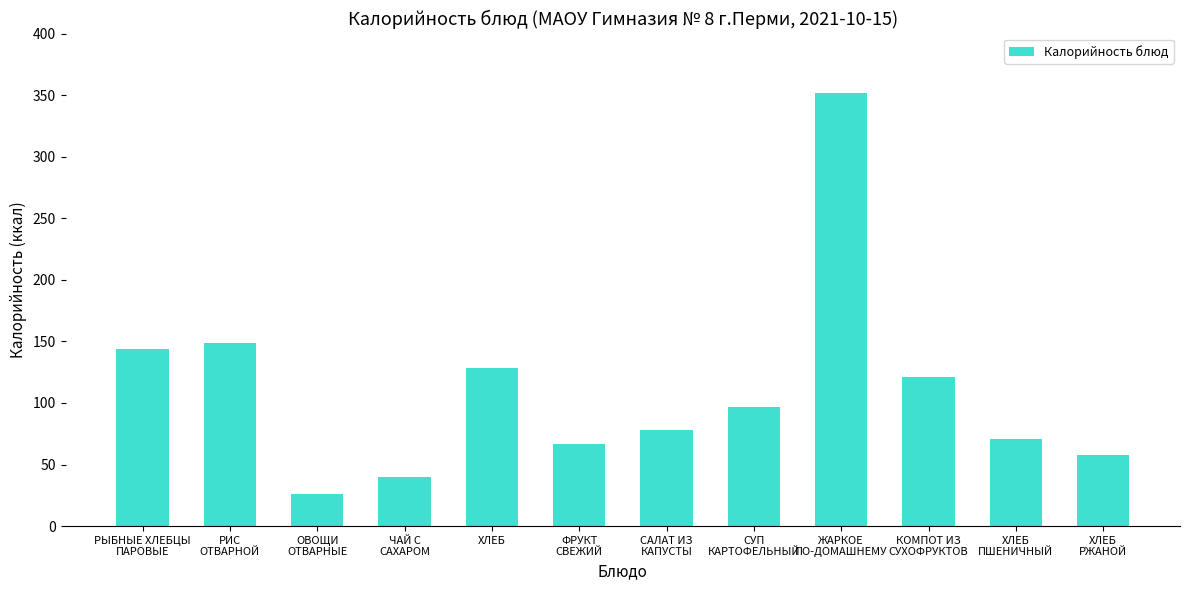

At which category does the chart reach its peak across all series?

ЖАРКОЕ
ПО-ДОМАШНЕМУ